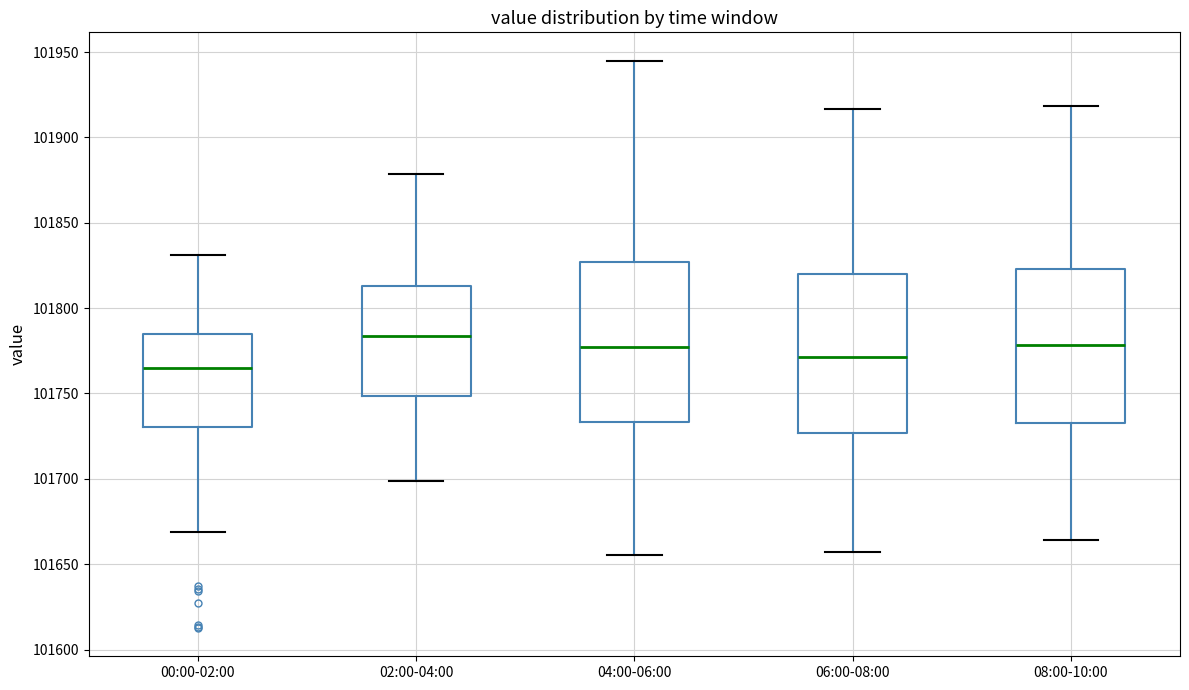

Where is the lower edge of the box for 04:00-06:00 on the y-axis? The values are not printed on the chart, so give them approximately, as read against the axis.

101735